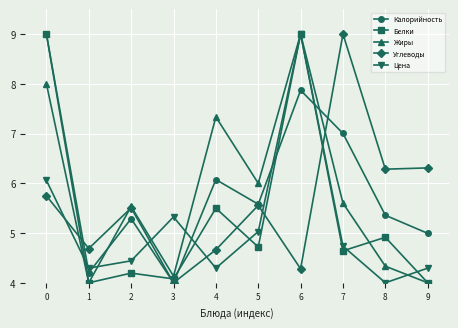

Reading right to left, list all the values displayed in this chart.

Калорийность: 5.0	5.4	7.0	7.9	5.6	6.1	4.0	5.3	4.2	9.0
Белки: 4.0	4.9	4.6	9.0	4.7	5.5	4.1	4.2	4.0	9.0
Жиры: 4.0	4.3	5.6	9.0	6.0	7.3	4.1	5.5	4.0	8.0
Углеводы: 6.3	6.3	9.0	4.3	5.6	4.7	4.0	5.5	4.7	5.7
Цена: 4.3	4.0	4.7	9.0	5.0	4.3	5.3	4.4	4.3	6.1